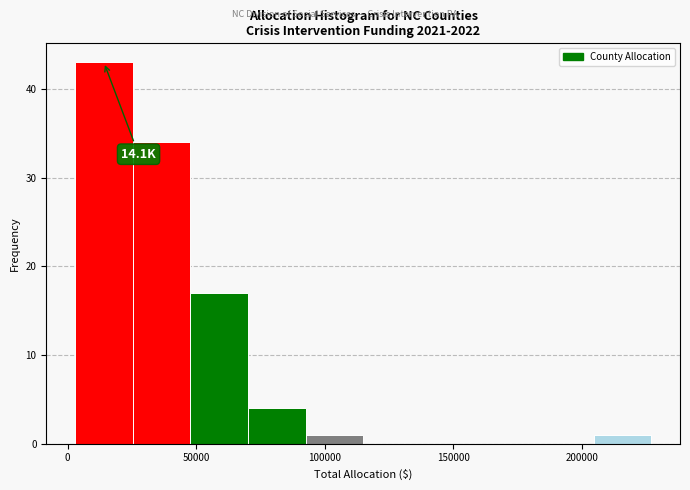

Over which range of the x-axis is the bar tallest?

5000 to 25000